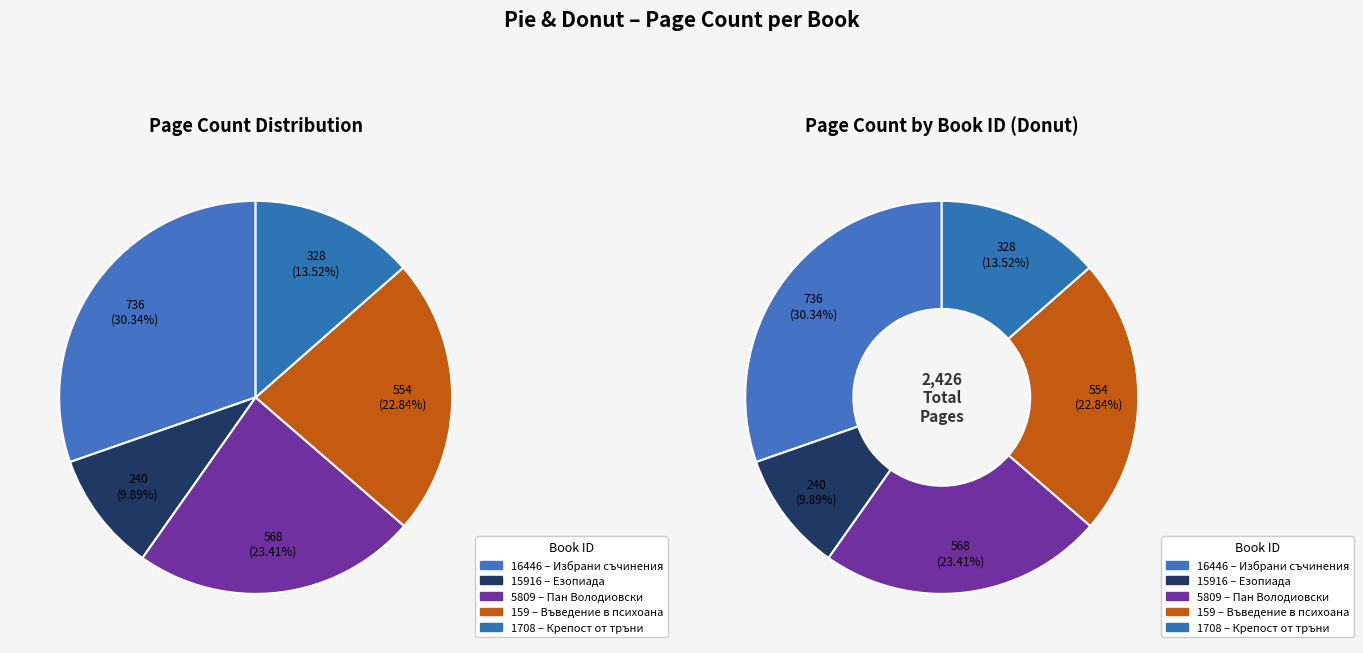

Does 15916 account for over 50% of the chart?

No